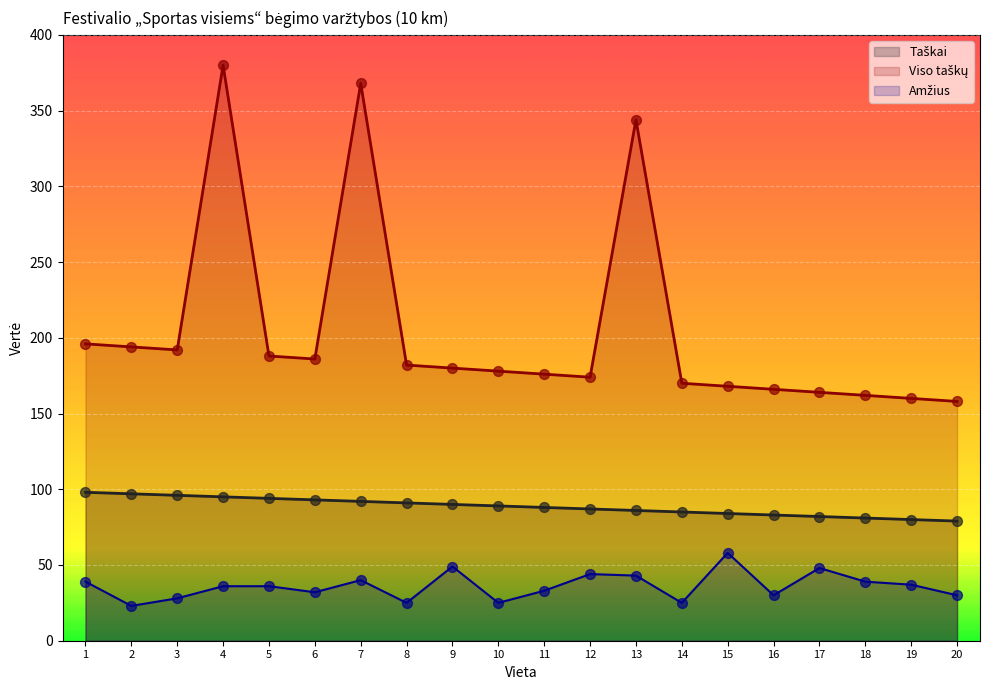

Which series has the largest Y range (max minus min)?

Viso taškų